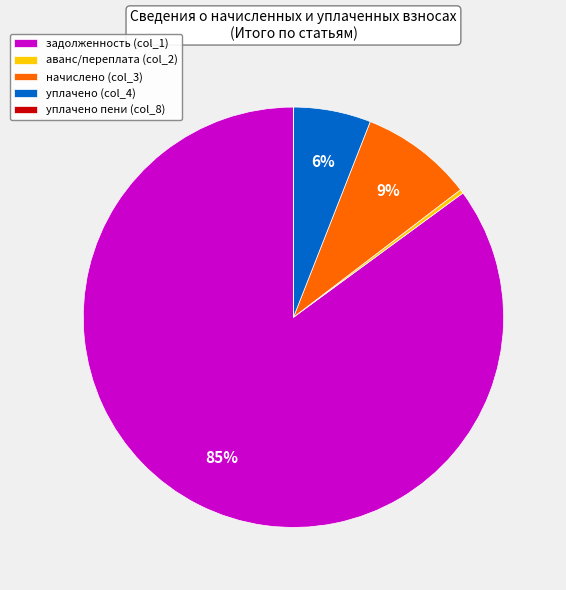

Do задолженность (col_1) and уплачено (col_4) together represent more than half of the pie?

Yes